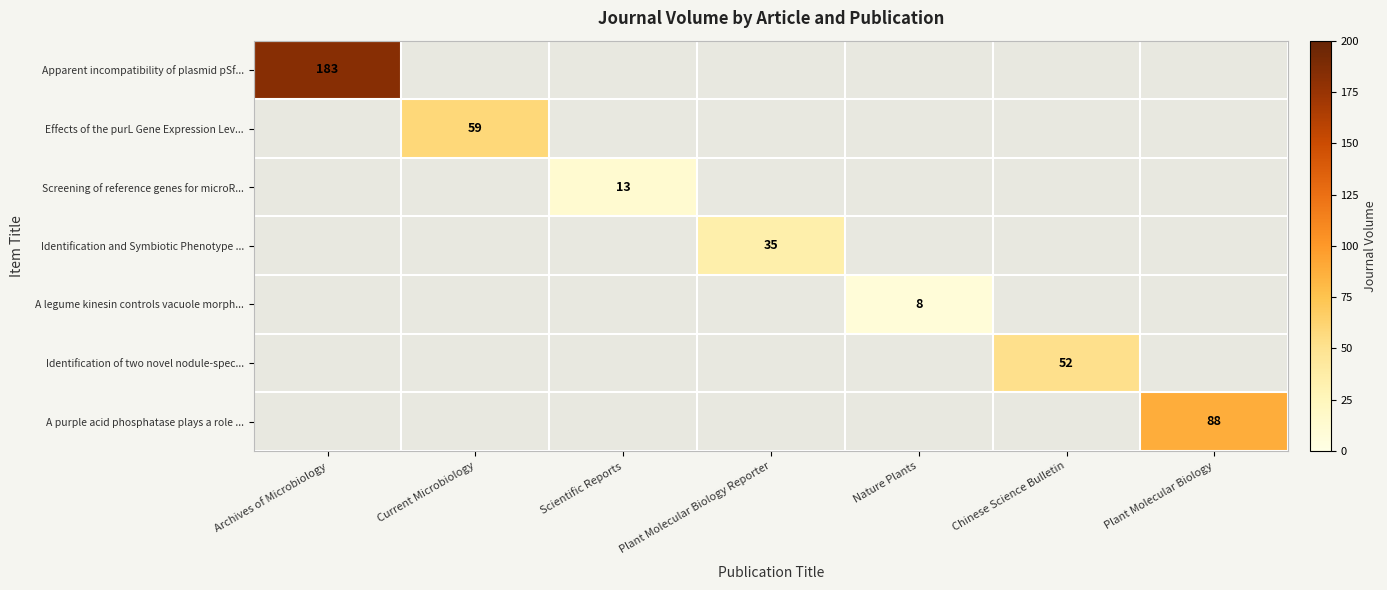

The Screening of reference genes for microR... series shows 13 at Scientific Reports. True or false?

True